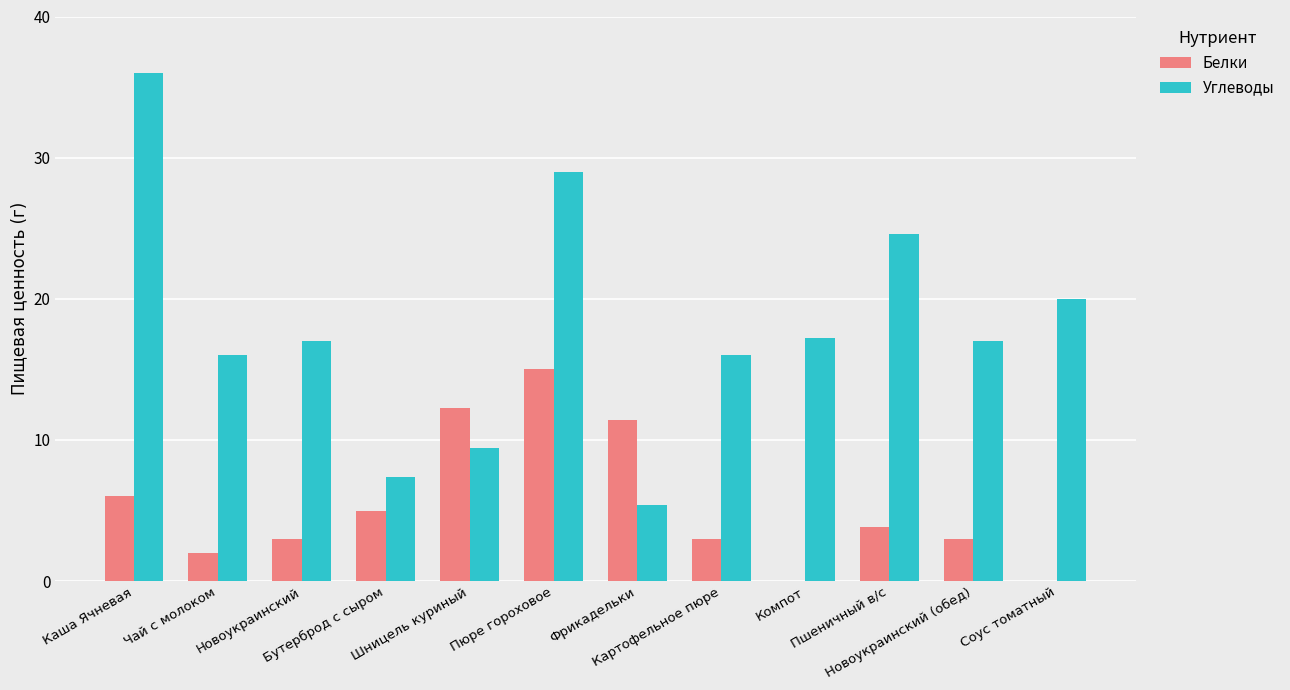

Which series changed the most between Пюре гороховое and Соус томатный?

Белки